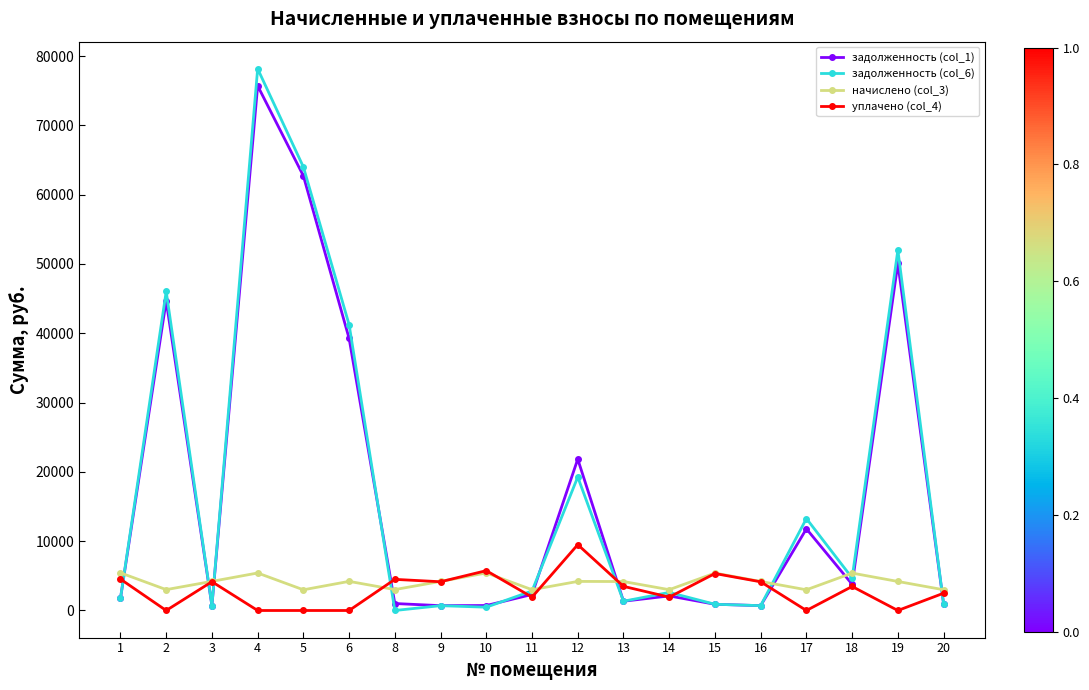

Is the value of начислено (col_3) at 17 greater than the value of уплачено (col_4) at 3?

No